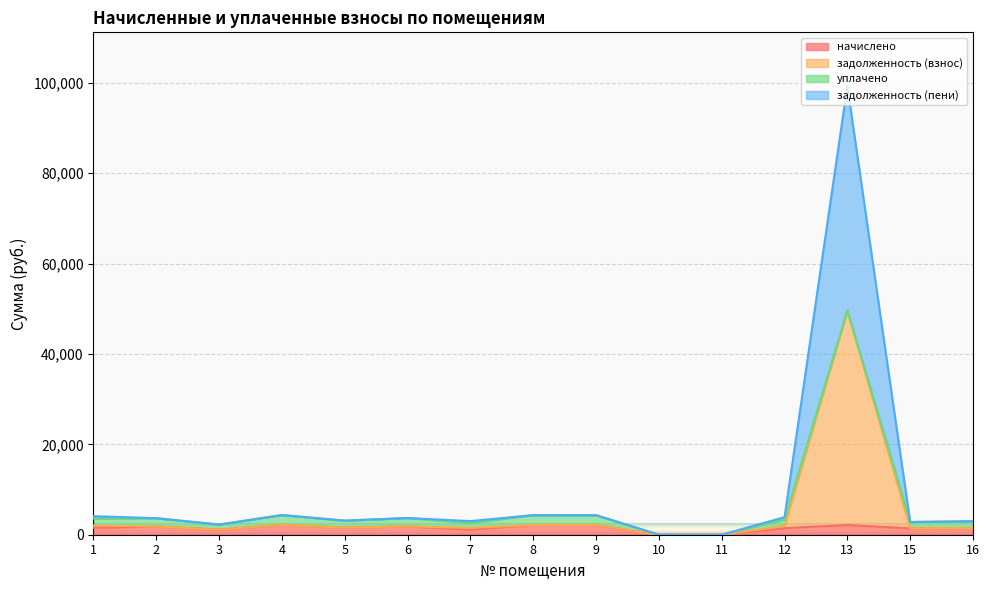

Is it true that задолженность (взнос) equals 3106.3 at 1?

False